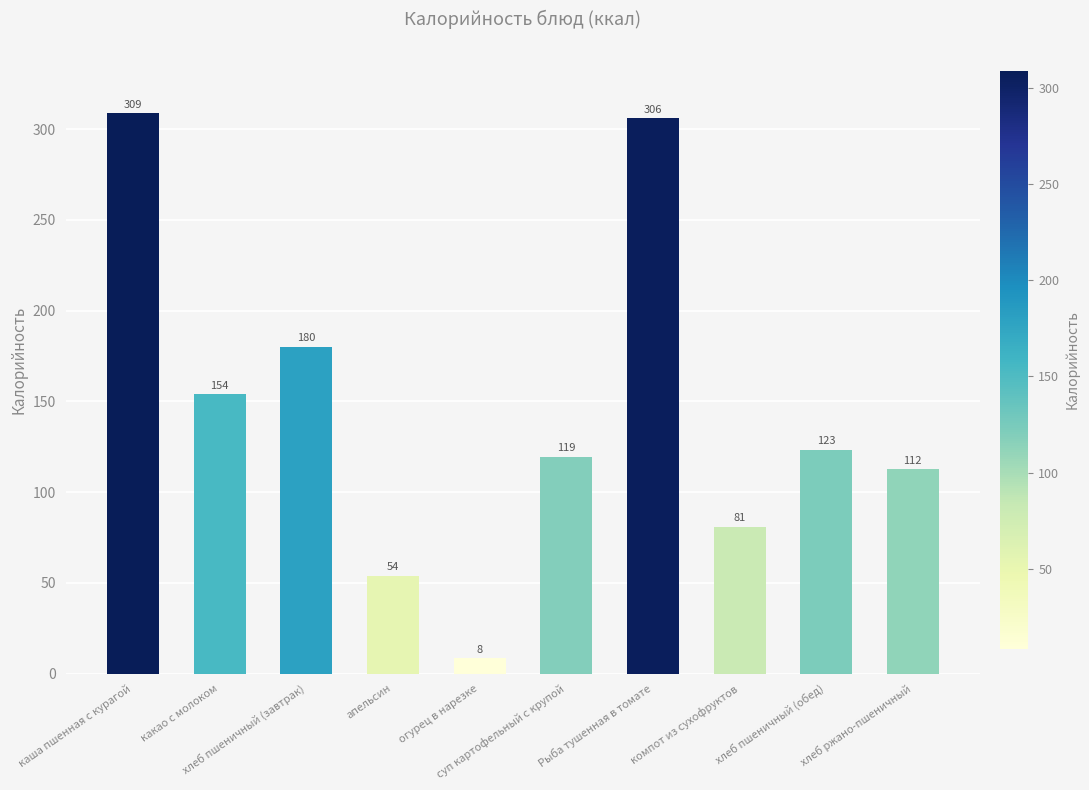

Which label corresponds to the largest value in the chart?

каша пшенная с курагой